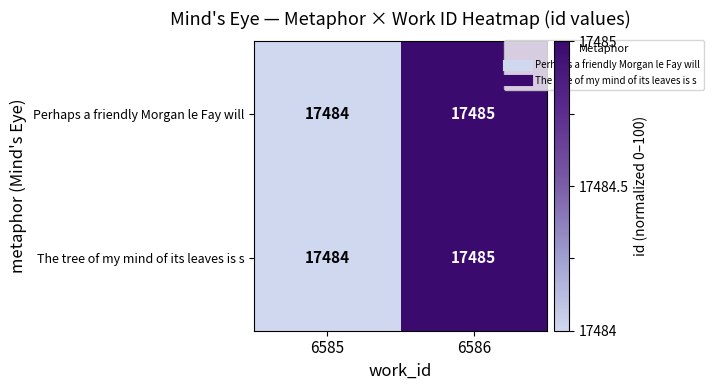

Reading left to right, list all the values displayed in this chart.

Perhaps a friendly Morgan le Fay will: 17484	17485
The tree of my mind of its leaves is s: 17484	17485